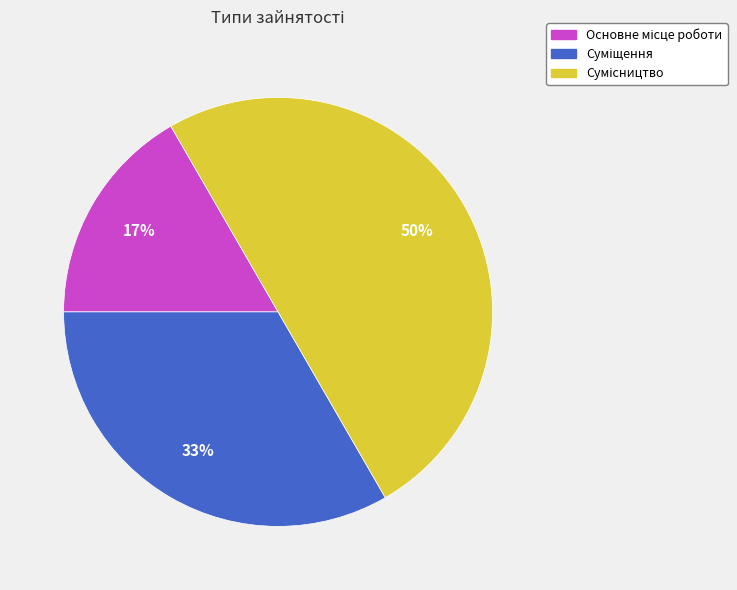

To the nearest percent, what is the difference between the largest and smallest slice percentages?

33%